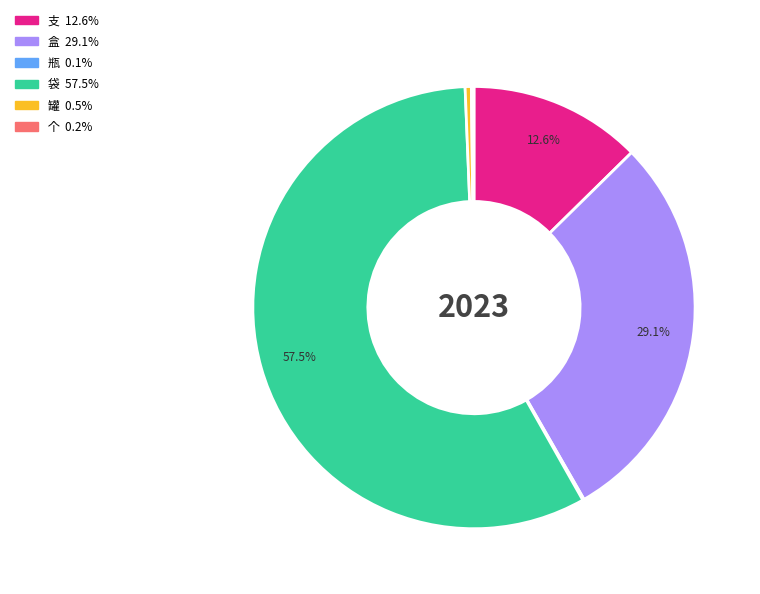

True or false: 支 accounts for 13% of the total.

True